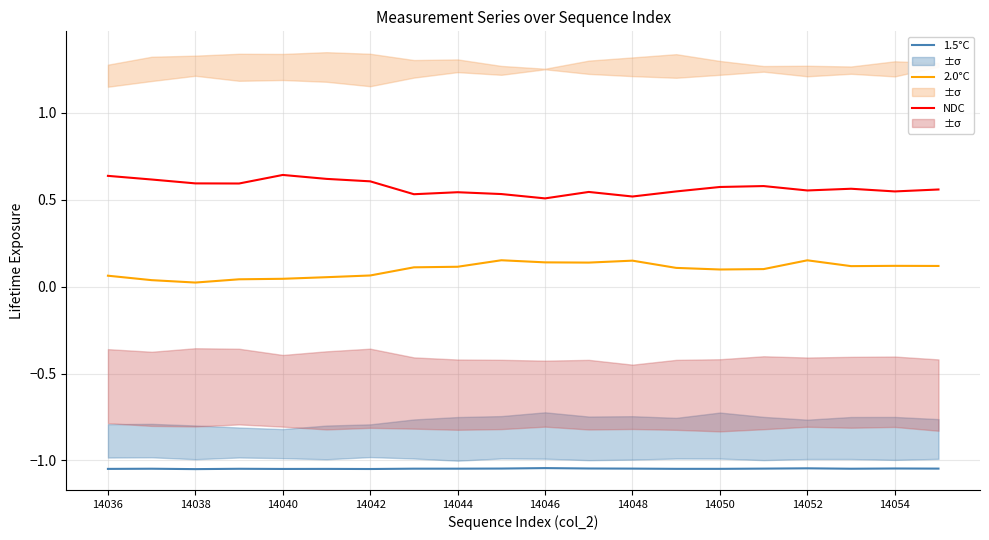

Which series has the widest spread of values?

NDC